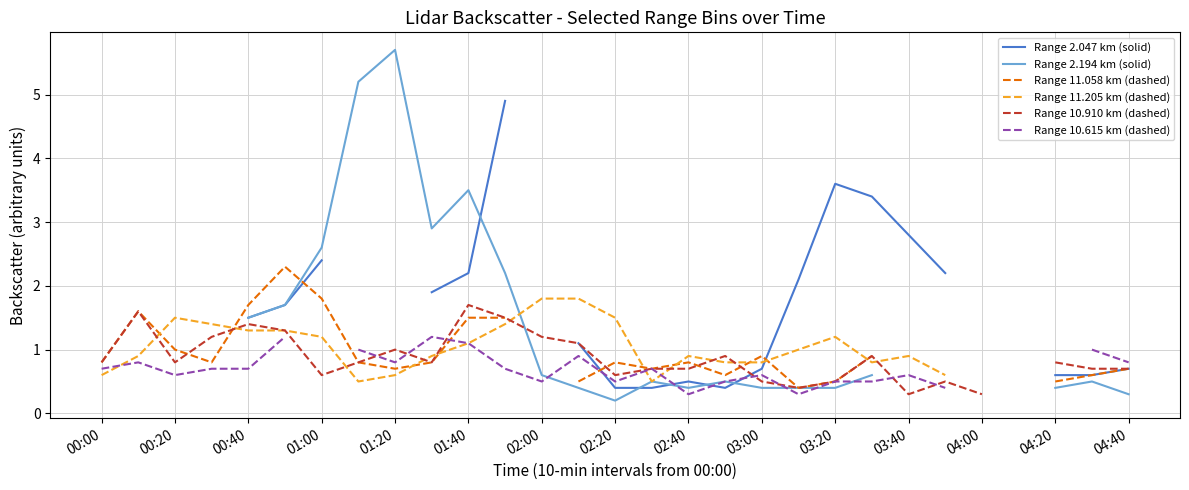

What is the difference between the Range 11.058 km (dashed) values at 18 and 27?

0.3